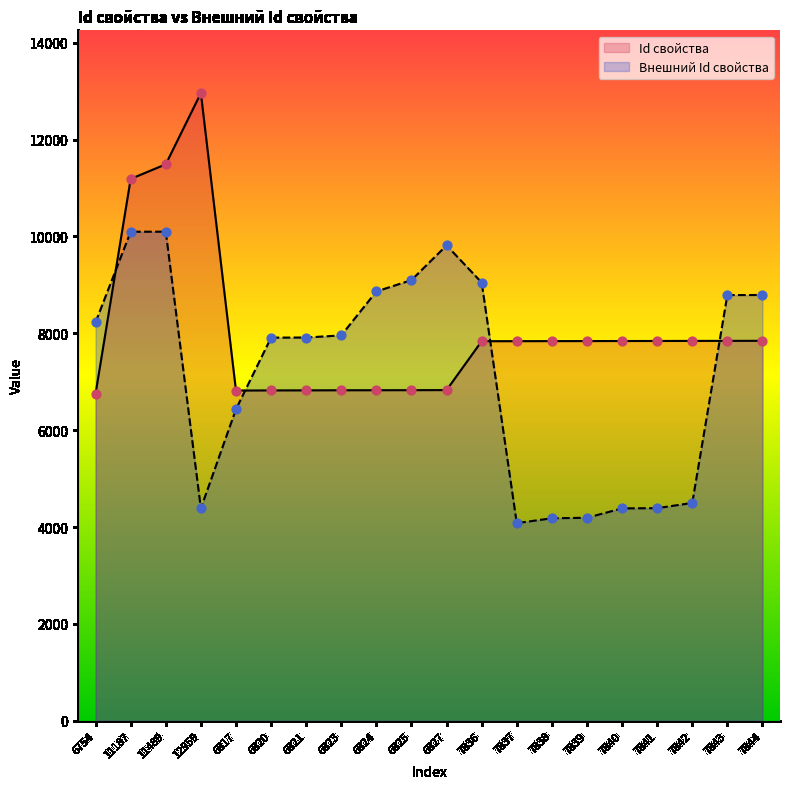

What are all the series names shown in the legend?

Id свойства, Внешний Id свойства